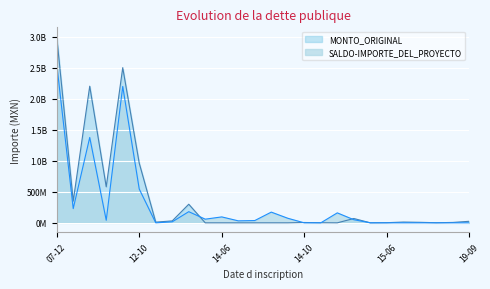

In MONTO_ORIGINAL, how many points are higher than both neighbors (excluding endpoints)?

6